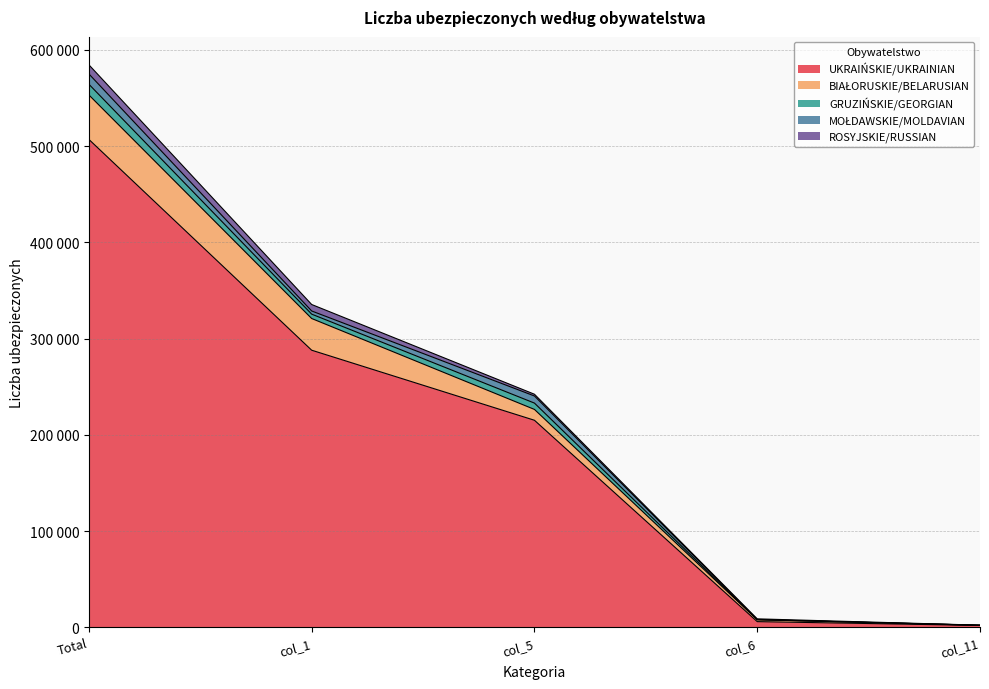

True or false: GRUZIŃSKIE/GEORGIAN and UKRAIŃSKIE/UKRAINIAN intersect in this chart.

False